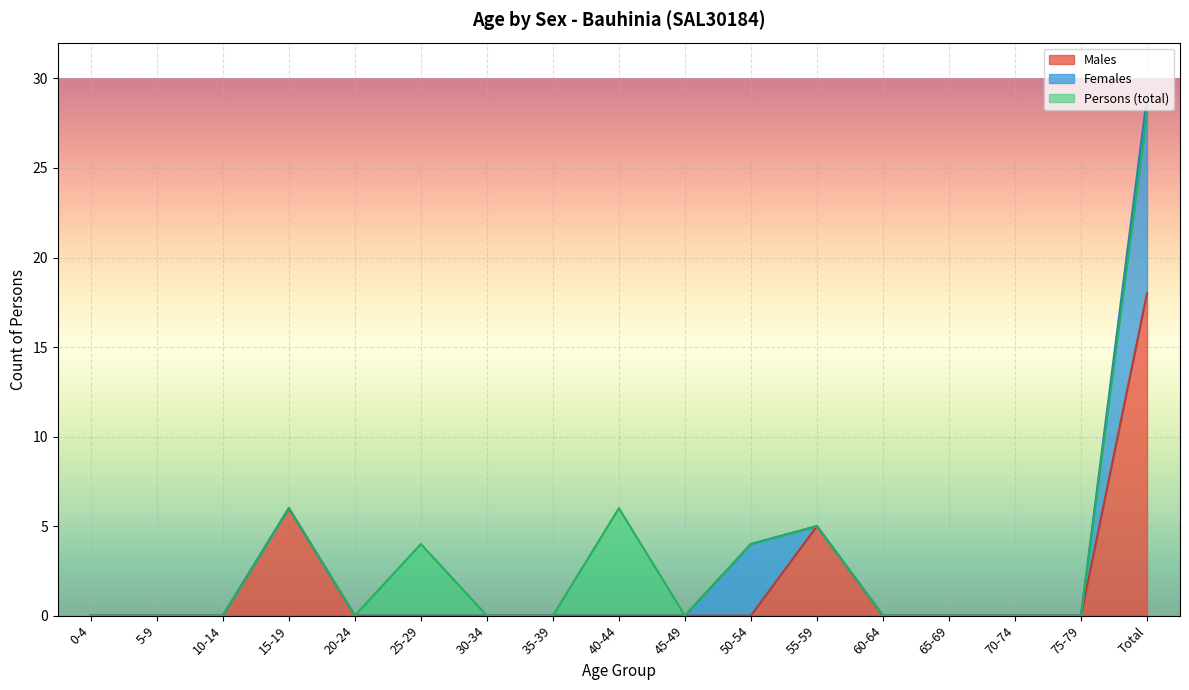

The value of Males at 30-34 is 0. True or false?

True